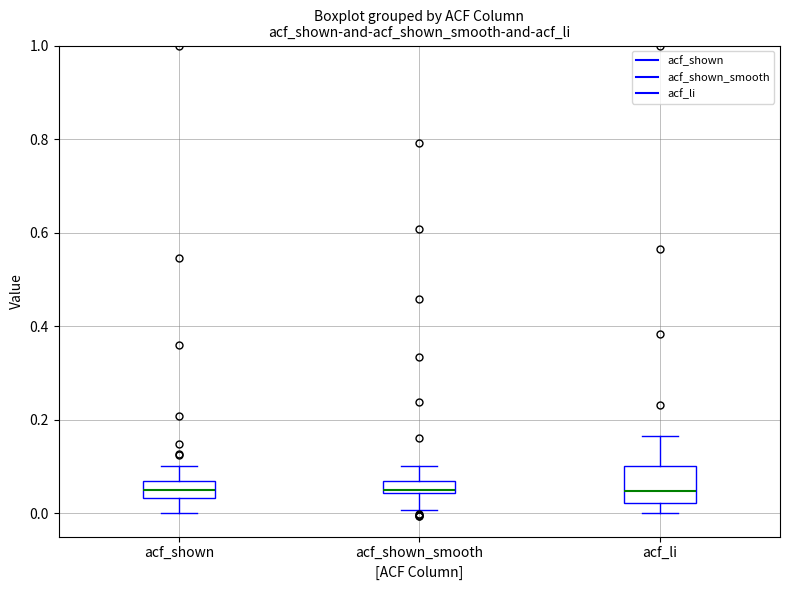

Where does the upper whisker of the box for acf_li end on the y-axis? The values are not printed on the chart, so give them approximately, as read against the axis.

0.16